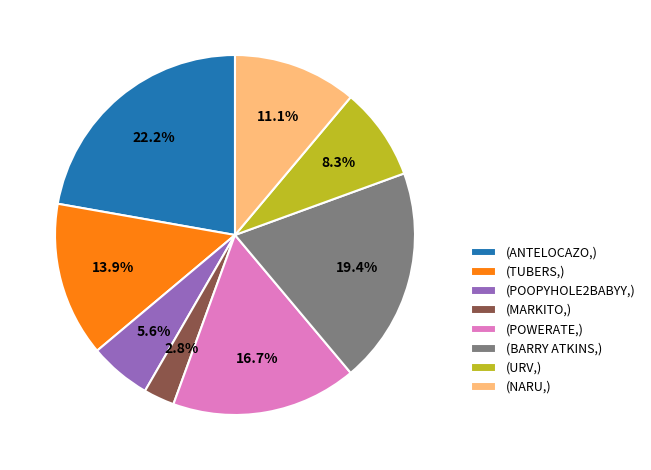

How many slices are in this pie chart?

8